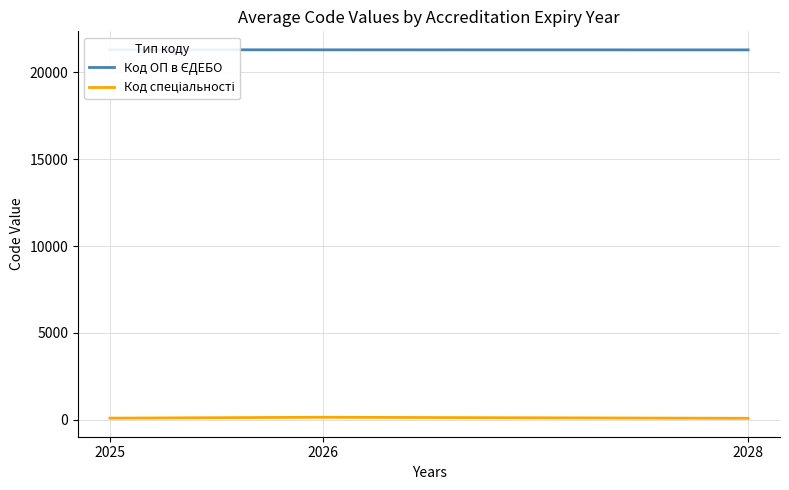

What value does the Код ОП в ЄДЕБО series have at 2025?

21310.0